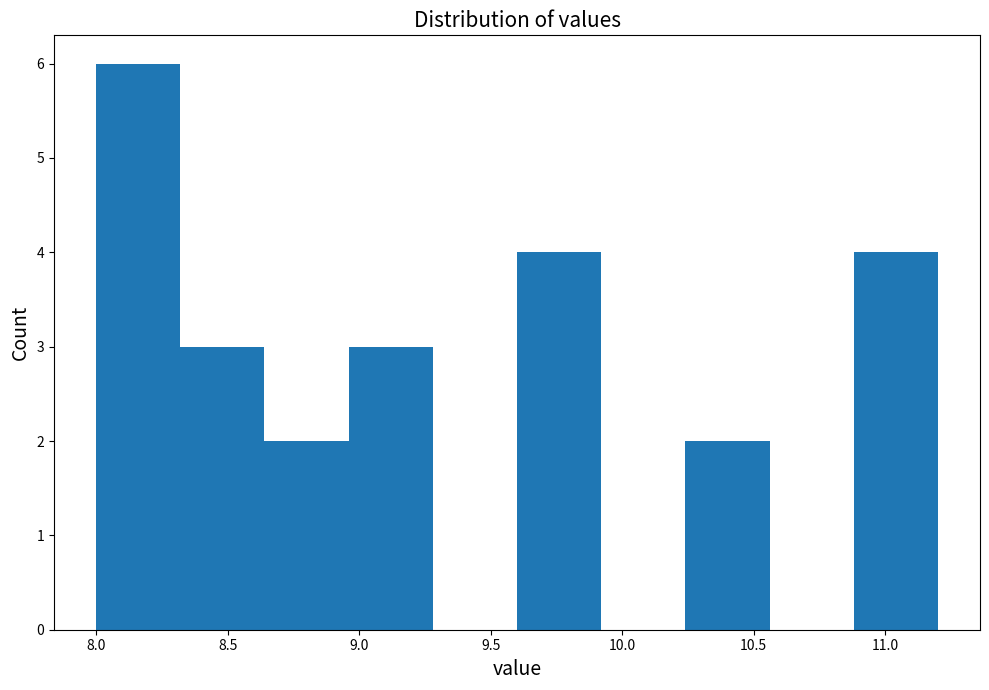

How tall is the bar that spans 8.32 to 8.64 on the x-axis? Neither the bar edges nor the heights are printed on the chart, so give them approximately, as read against the axes.

3